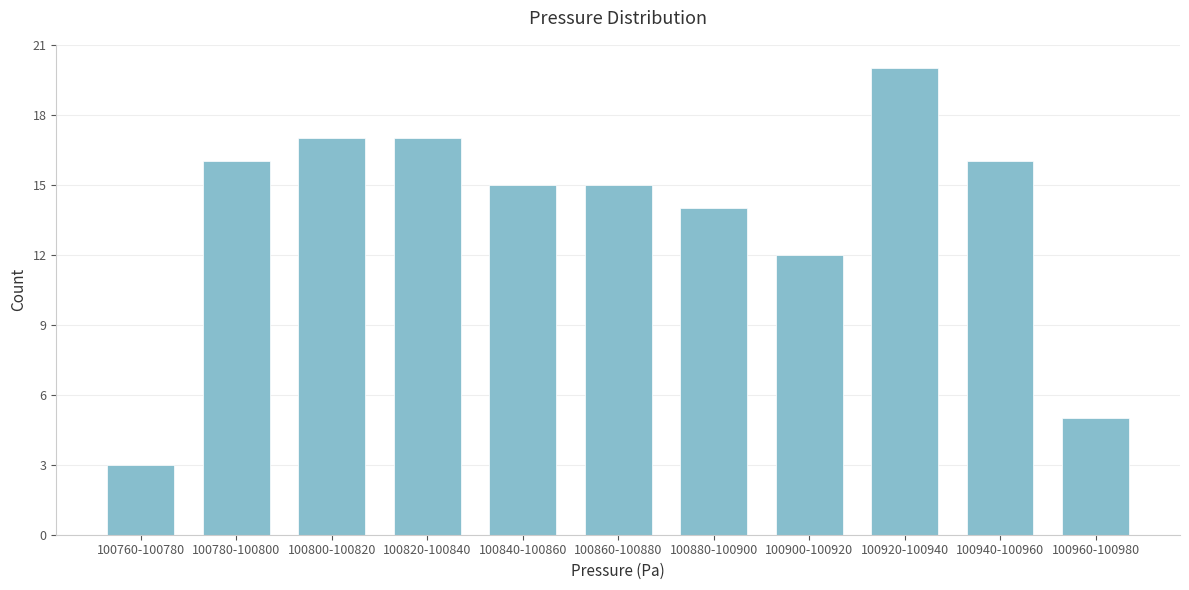

Reading left to right, list all the values displayed in this chart.

100760-100780=3	100780-100800=16	100800-100820=17	100820-100840=17	100840-100860=15	100860-100880=15	100880-100900=14	100900-100920=12	100920-100940=20	100940-100960=16	100960-100980=5